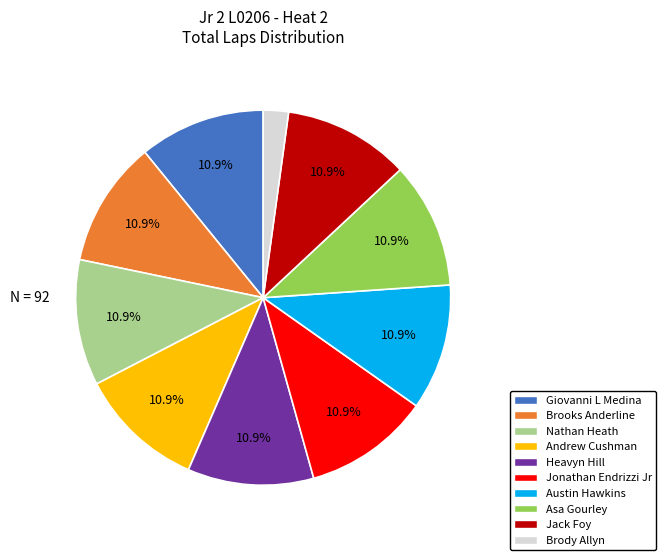

How many segments does this pie chart have?

10